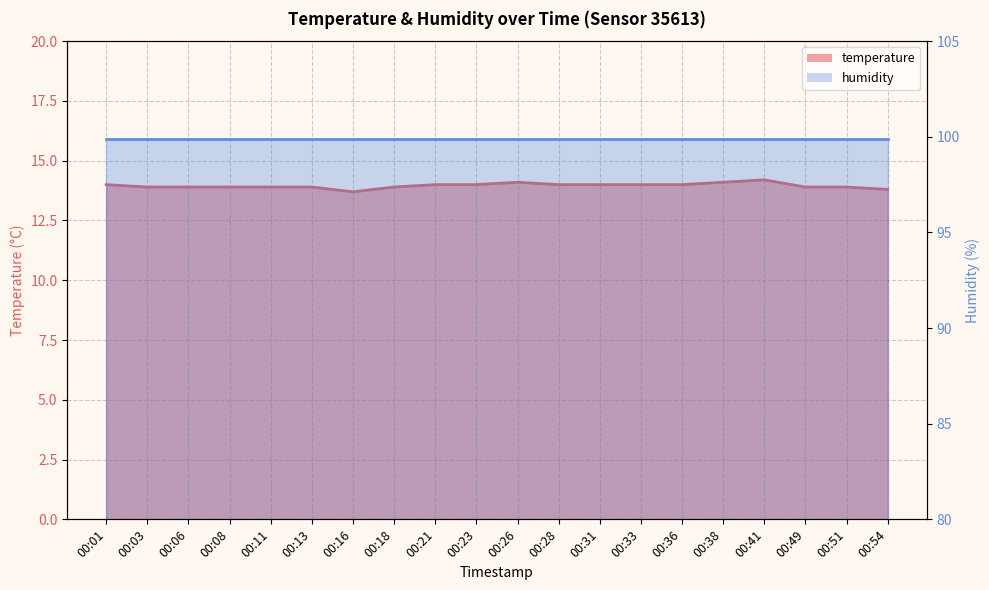

What is the value of the 20th point from the left?

13.8